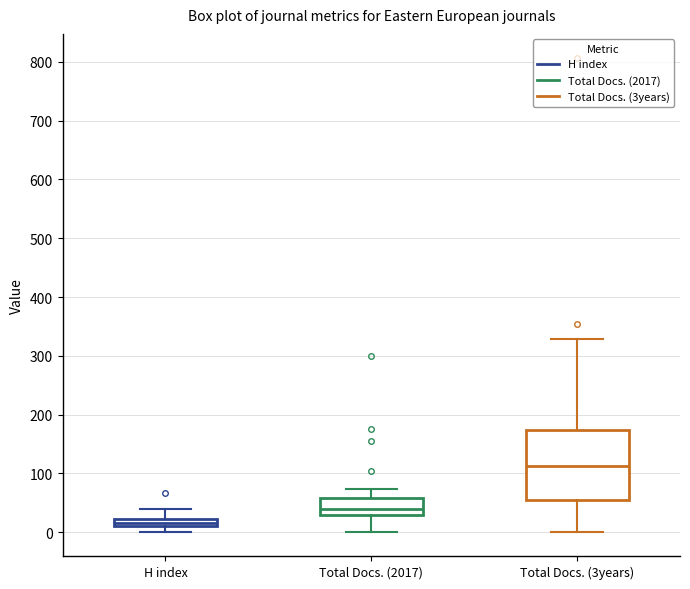

Where does the upper whisker of the box for Total Docs. (3years) end on the y-axis? The values are not printed on the chart, so give them approximately, as read against the axis.

330